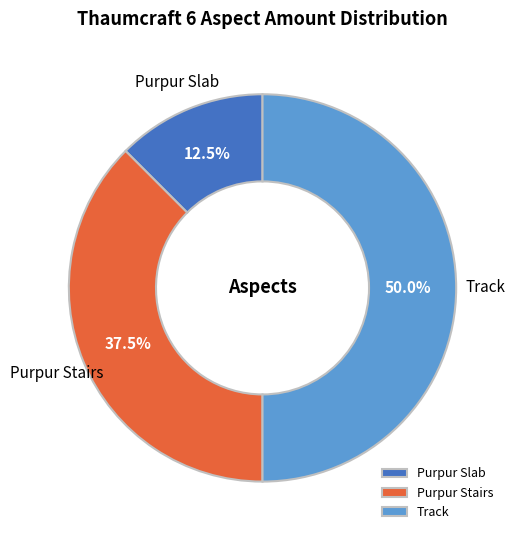

Count the number of slices in the pie.

3